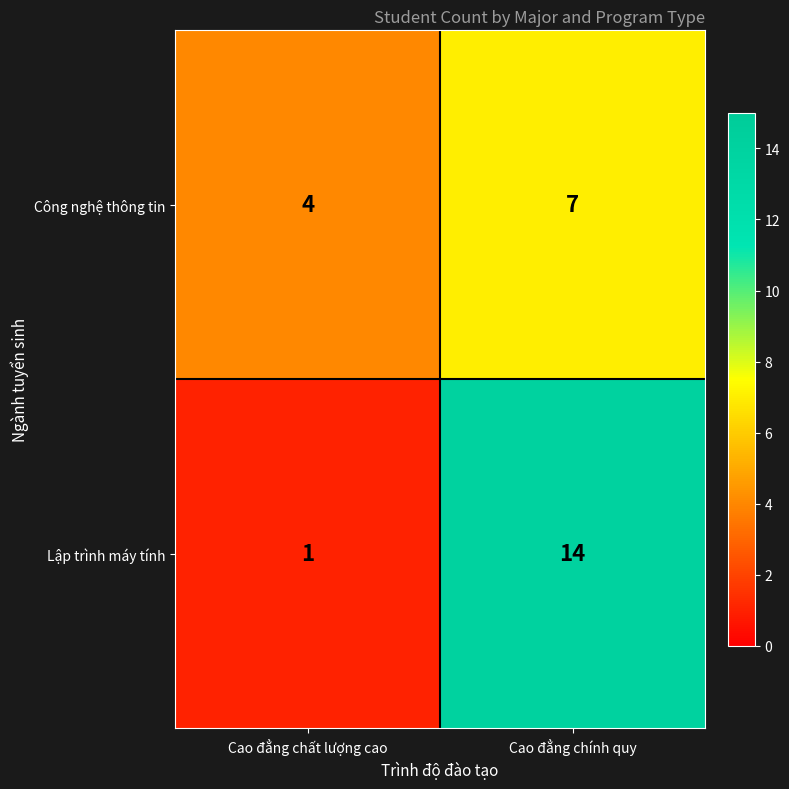

At which category is the sum across all series the highest?

Cao đẳng chính quy